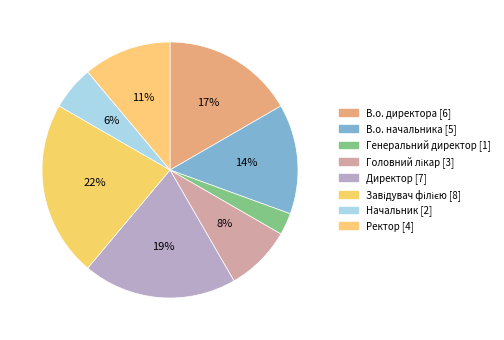

What percentage is NOT represented by В.о. директора?

83.3%